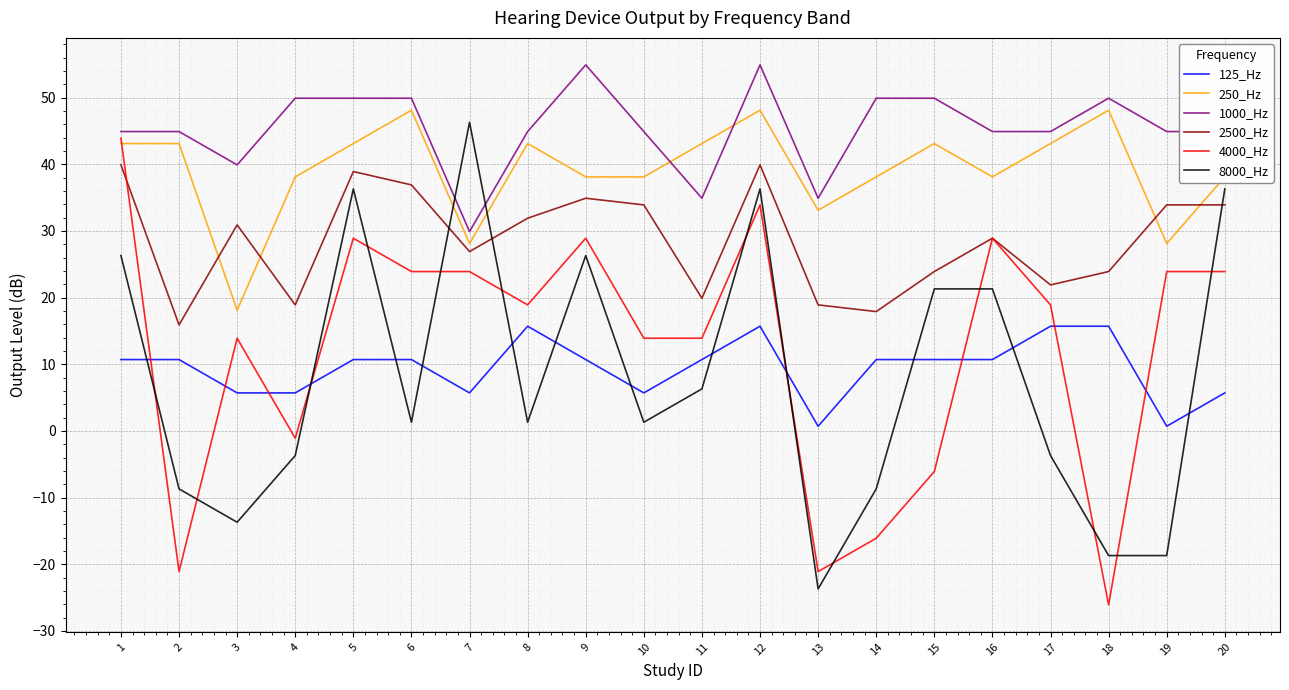

True or false: 8000_Hz has a value of 1.3 at 10.

True